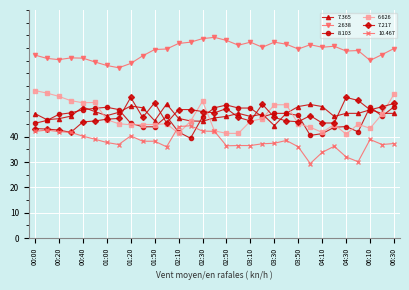

Does the chart display data point markers on the line(s)?

Yes